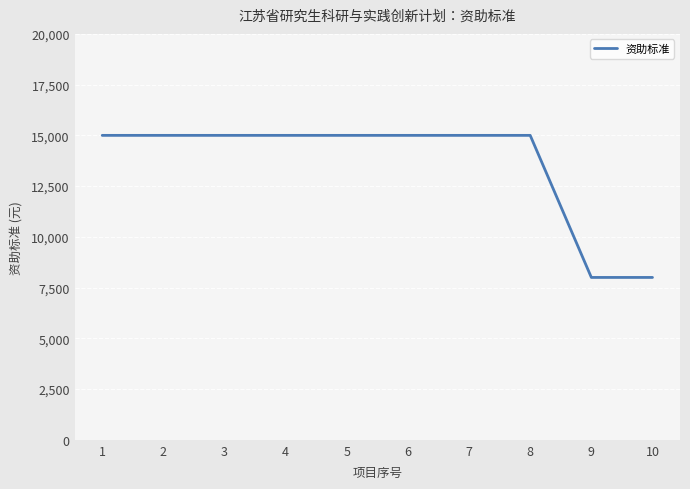

How many lines are shown in the chart?

1